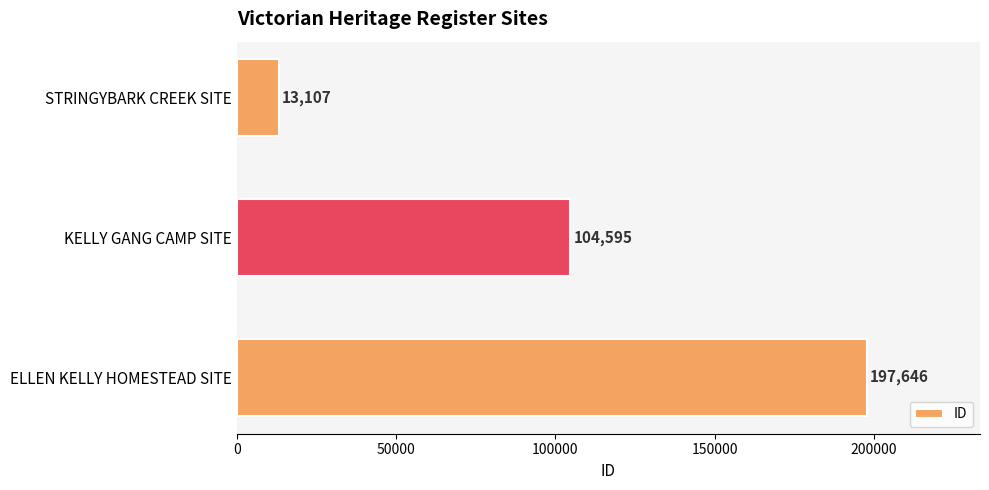

What is the sum of all values?

315348